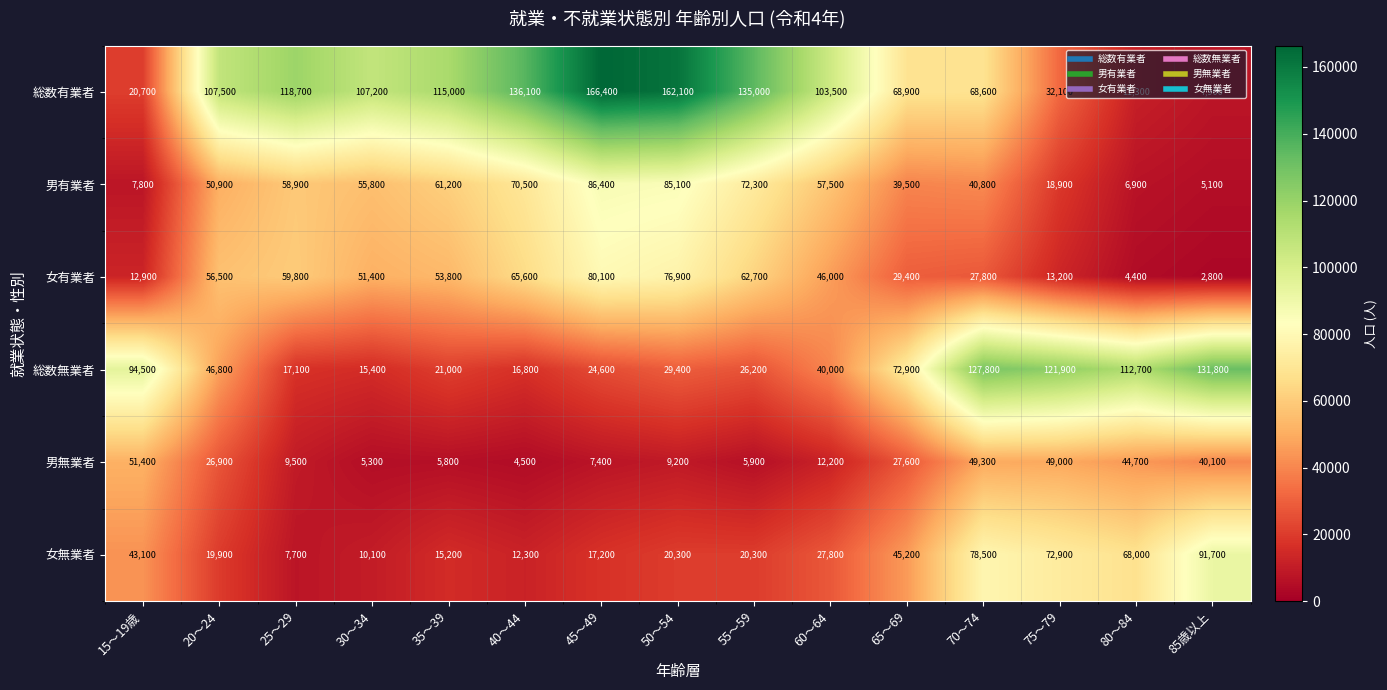

At which category does the chart reach its peak across all series?

45～49